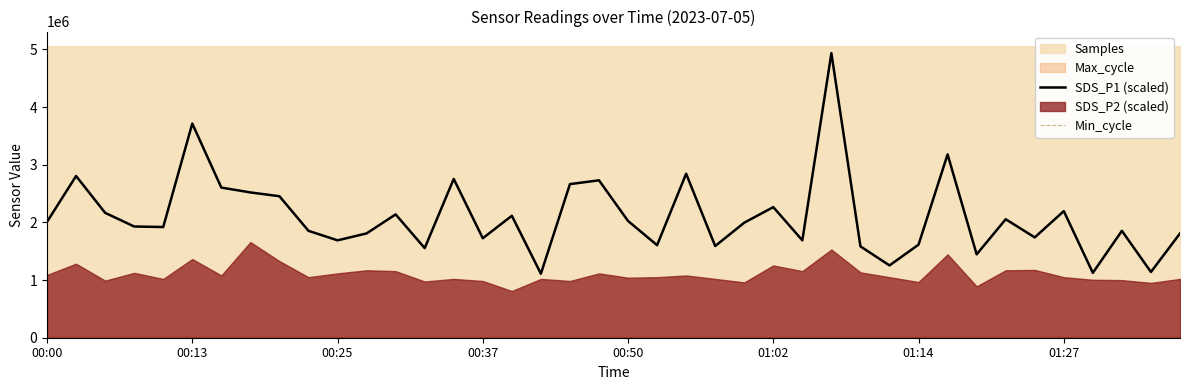

Which category has the lowest value in the SDS_P1 (scaled) series?

17